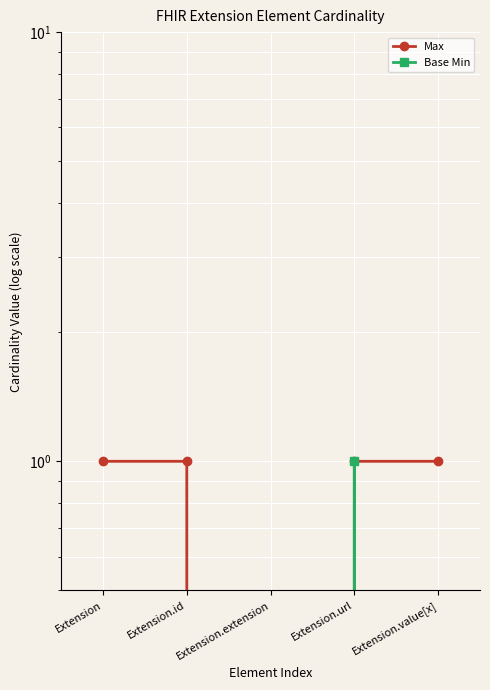

Where is Max nearest to the value 0?

Extension.extension